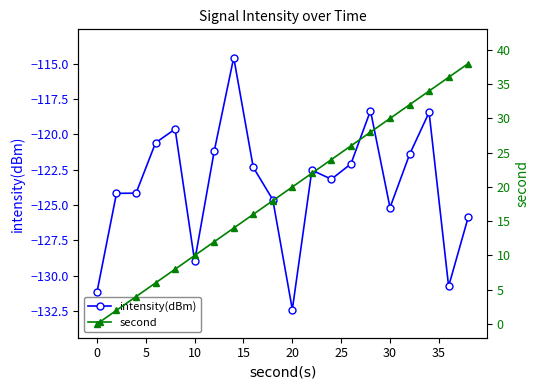

Reading left to right, list all the values displayed in this chart.

intensity(dBm): -131.2	-124.2	-124.2	-120.6	-119.6	-129.0	-121.2	-114.6	-122.3	-124.6	-132.4	-122.5	-123.2	-122.1	-118.3	-125.2	-121.4	-118.4	-130.8	-125.9
second: 0.0	2.0	4.0	6.0	8.0	10.0	12.0	14.0	16.0	18.0	20.0	22.0	24.0	26.0	28.0	30.0	32.0	34.0	36.0	38.0